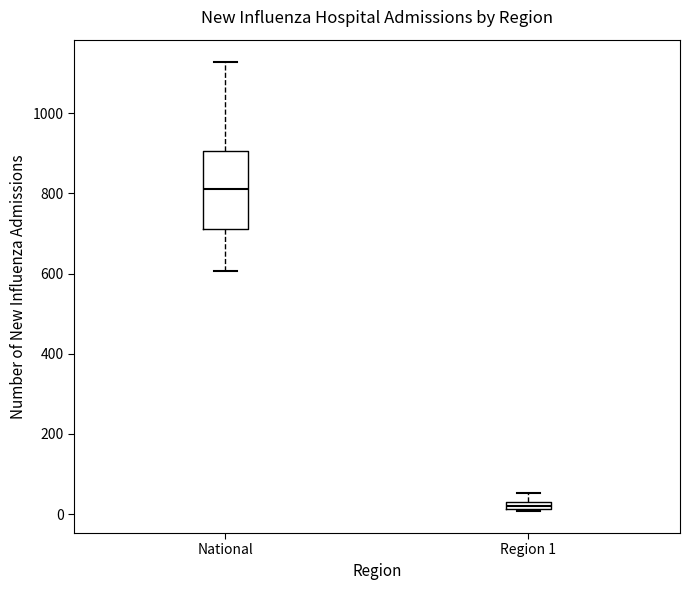

Which box is the tallest, from its lower edge to its upper edge?

National